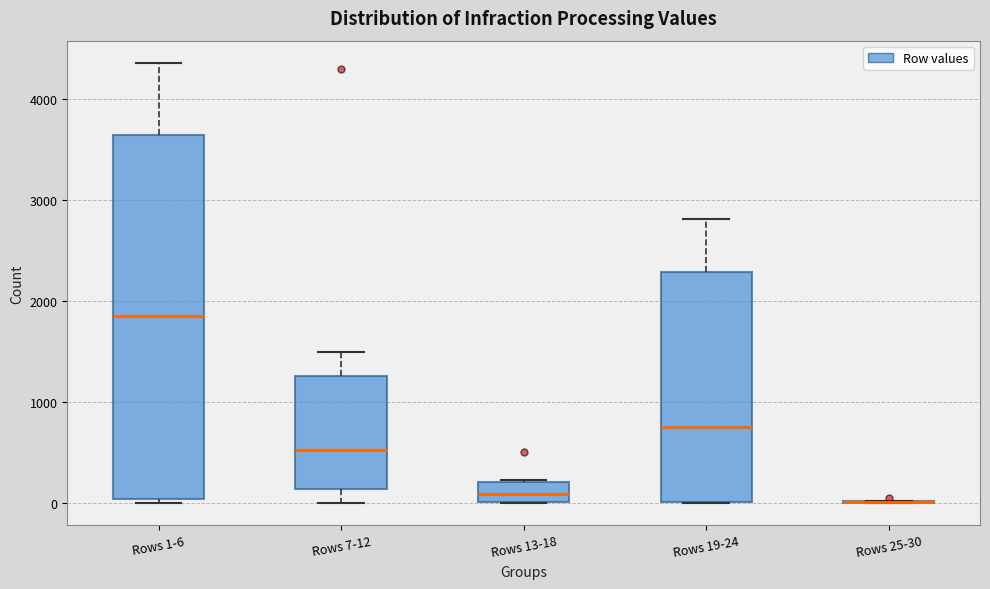

Where is the upper edge of the box for Rows 1-6 on the y-axis? The values are not printed on the chart, so give them approximately, as read against the axis.

3600